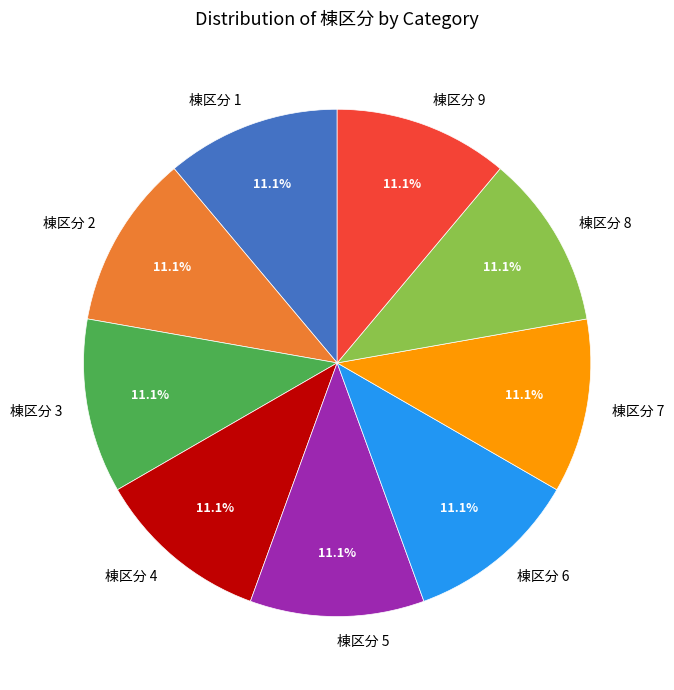

How many segments does this pie chart have?

9